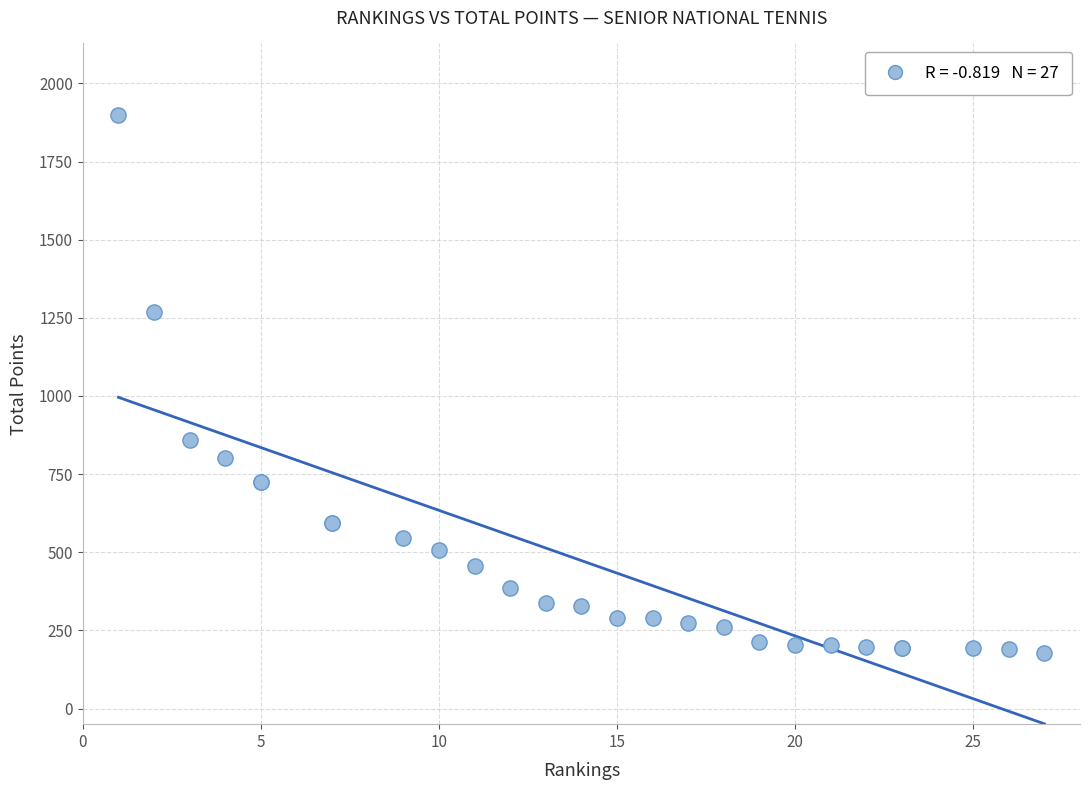

What Y value in the scatter plot is closest to 1038?

858.1